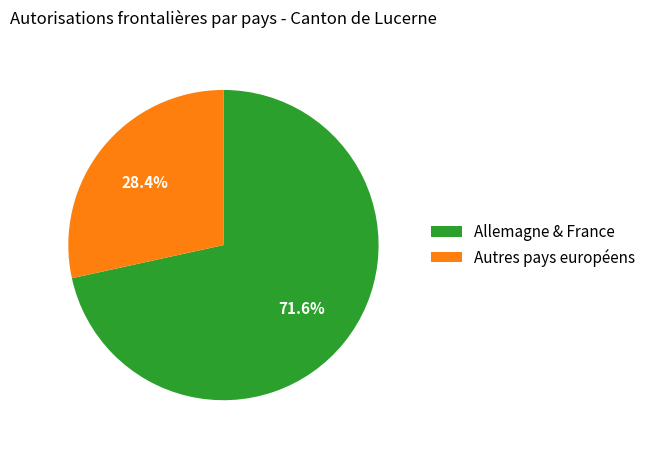

Does any single category account for the majority?

Yes